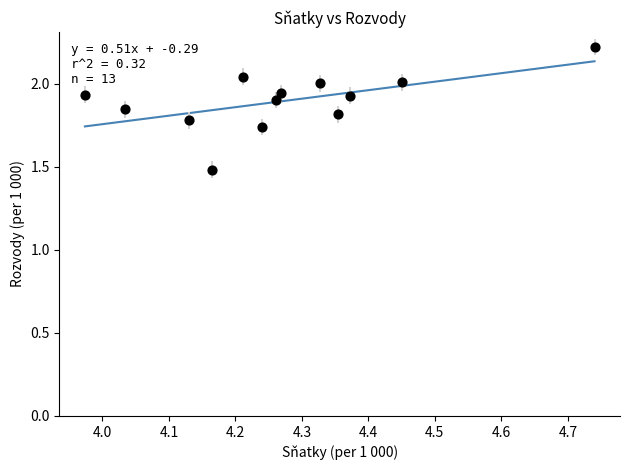

What is the range of Y values (max minus min)?

0.7